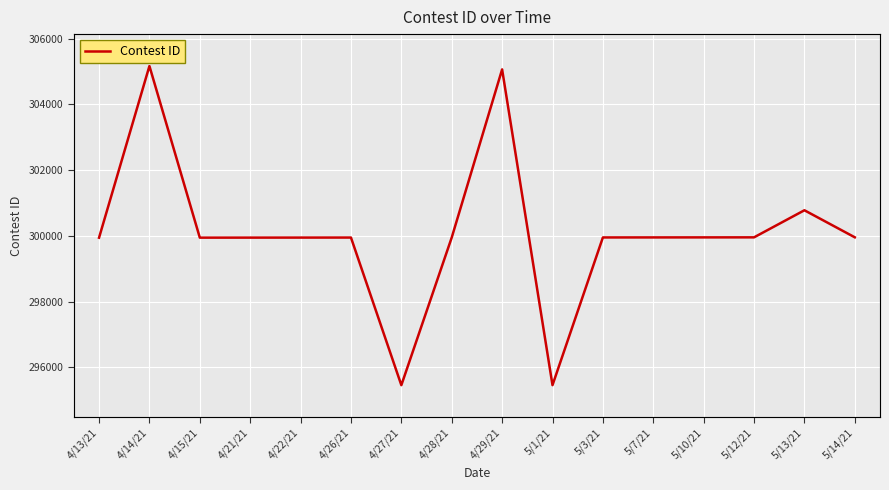

List the labels in order of value, largest first.

4/14/21, 4/29/21, 5/13/21, 5/14/21, 5/12/21, 5/10/21, 5/7/21, 5/3/21, 4/28/21, 4/26/21, 4/22/21, 4/21/21, 4/15/21, 4/13/21, 5/1/21, 4/27/21